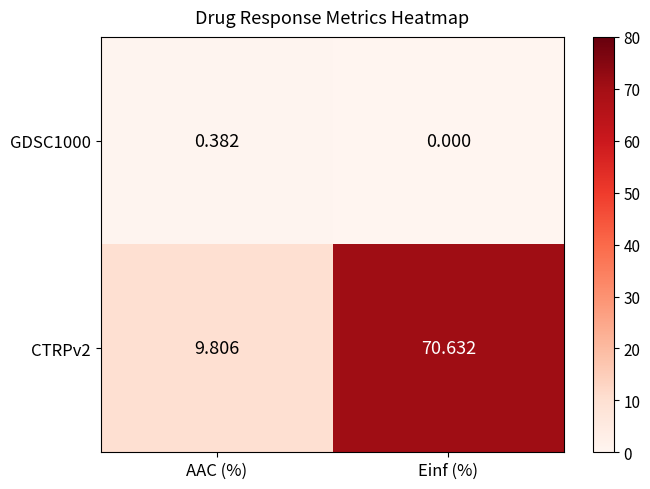

Which category has the highest value in the GDSC1000 series?

AAC (%)